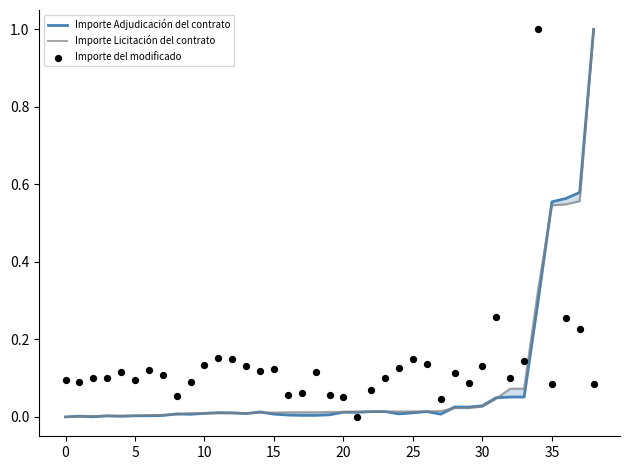

Which series reaches the maximum Y coordinate?

Importe Adjudicación del contrato